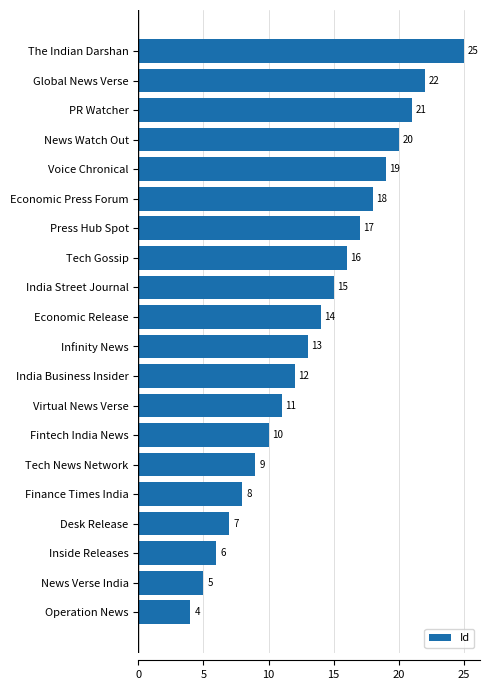

What is the change in value from India Street Journal to Global News Verse?

+7